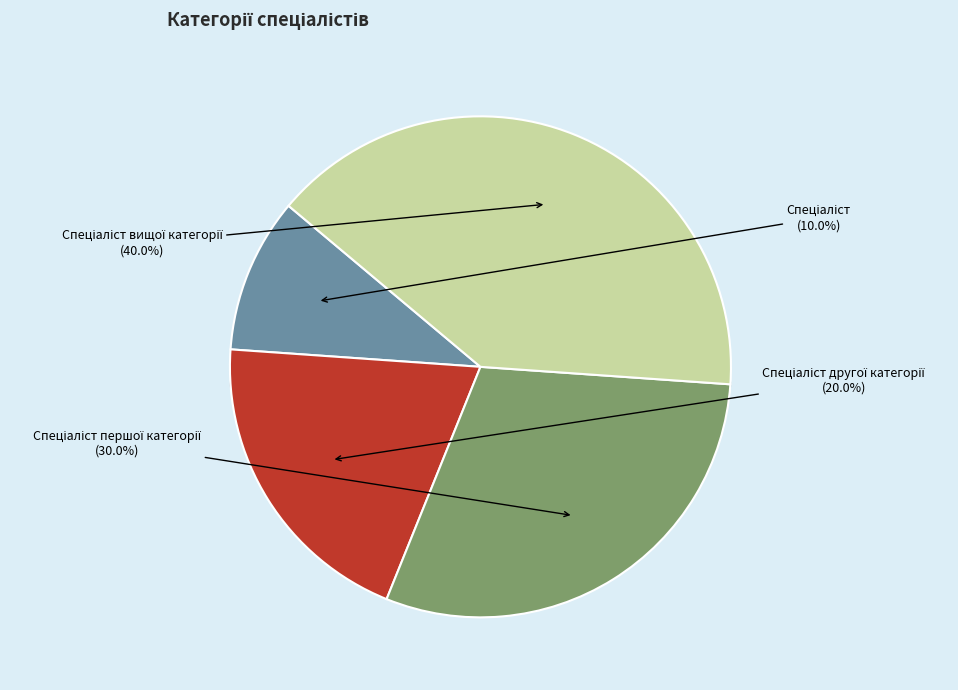

True or false: Спеціаліст вищої категорії accounts for 40% of the total.

True